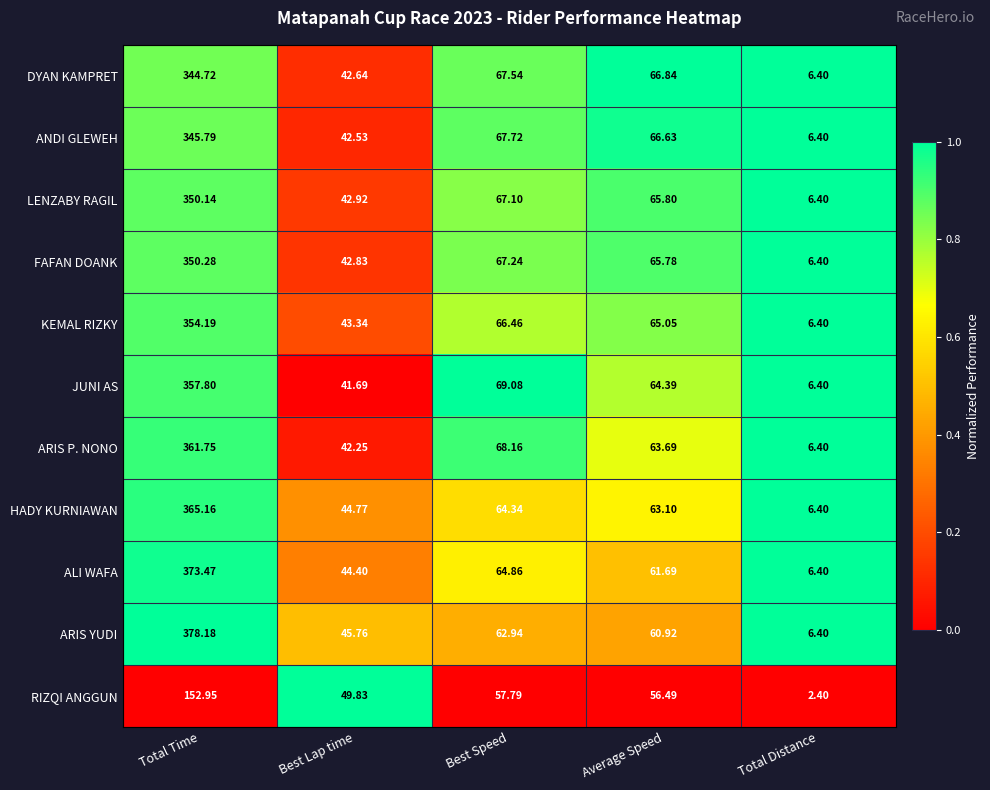

At which label does RIZQI ANGGUN reach its minimum?

Total Distance